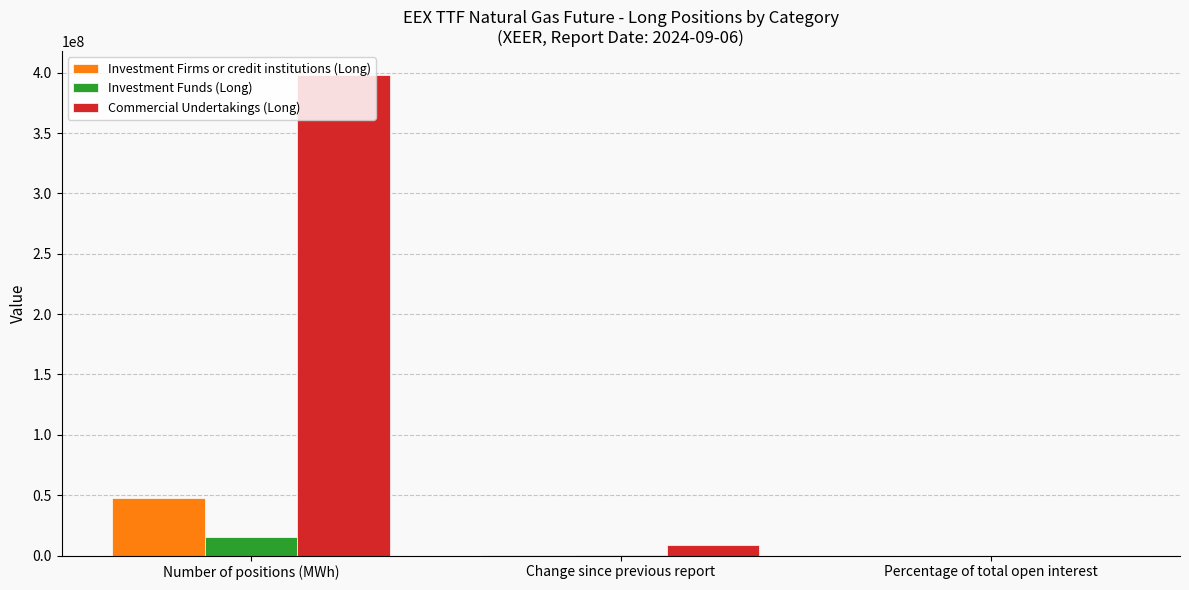

Between Number of positions (MWh) and Change since previous report, which series saw the biggest shift?

Commercial Undertakings (Long)